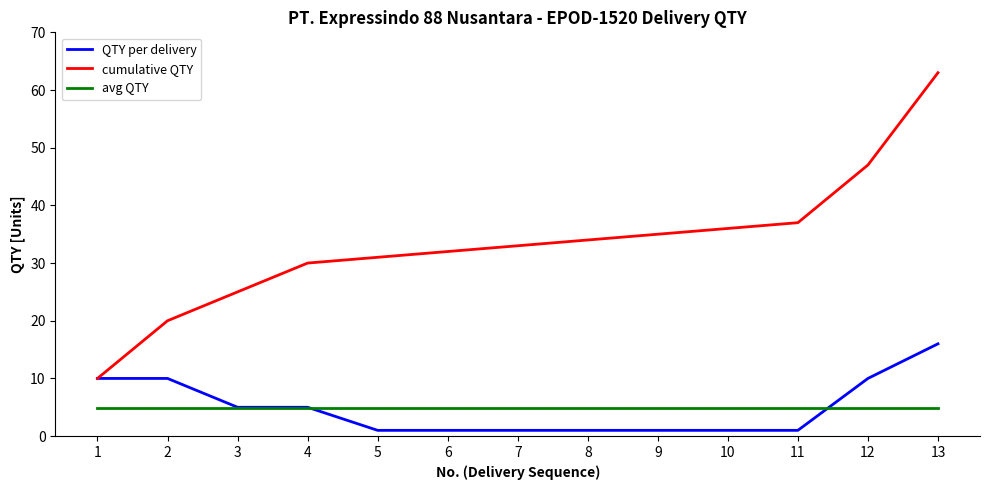

Reading left to right, extract all data points from this chart.

QTY per delivery: 1=10.0	2=10.0	3=5.0	4=5.0	5=1.0	6=1.0	7=1.0	8=1.0	9=1.0	10=1.0	11=1.0	12=10.0	13=16.0
cumulative QTY: 1=10.0	2=20.0	3=25.0	4=30.0	5=31.0	6=32.0	7=33.0	8=34.0	9=35.0	10=36.0	11=37.0	12=47.0	13=63.0
avg QTY: 1=4.8	2=4.8	3=4.8	4=4.8	5=4.8	6=4.8	7=4.8	8=4.8	9=4.8	10=4.8	11=4.8	12=4.8	13=4.8